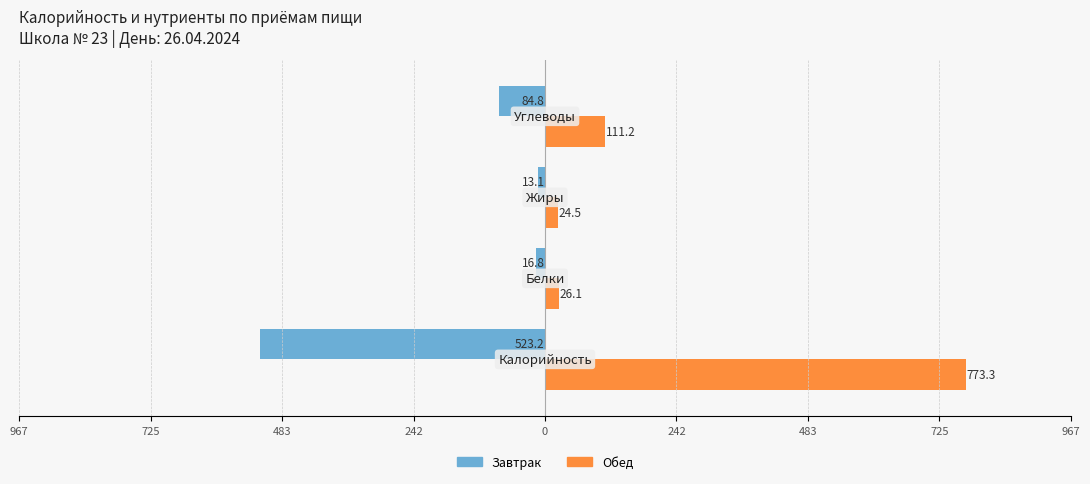

What are all the series names shown in the legend?

Завтрак, Обед